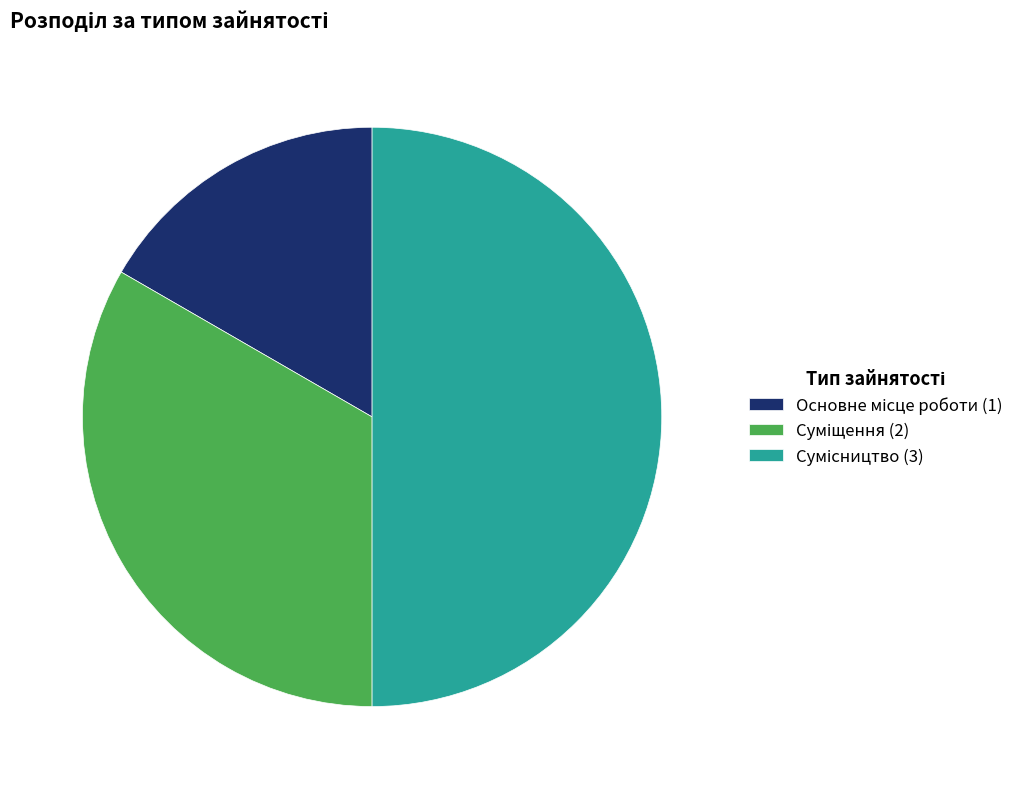

True or false: Суміщення accounts for 33% of the total.

True